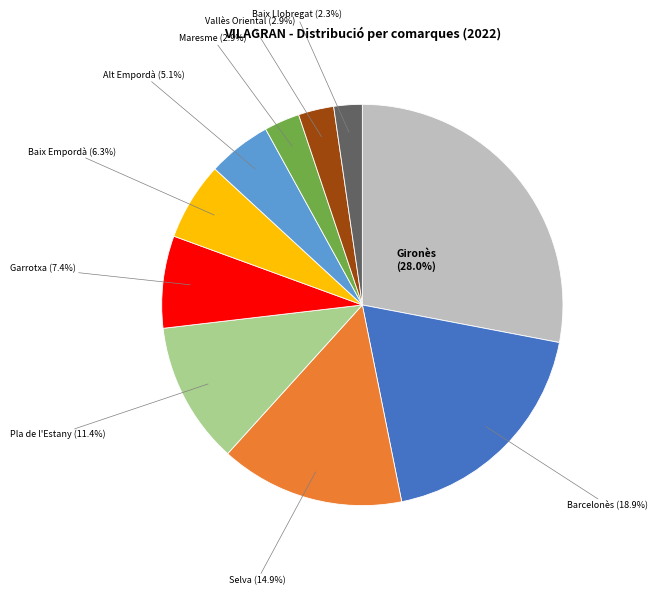

Does any single category account for the majority?

No